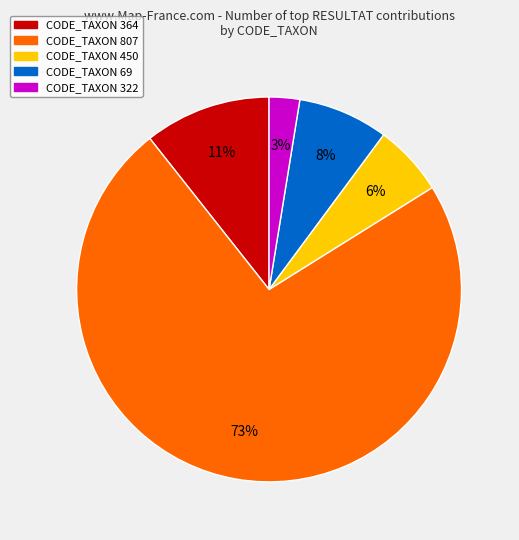

True or false: CODE_TAXON 450 accounts for 6% of the total.

True